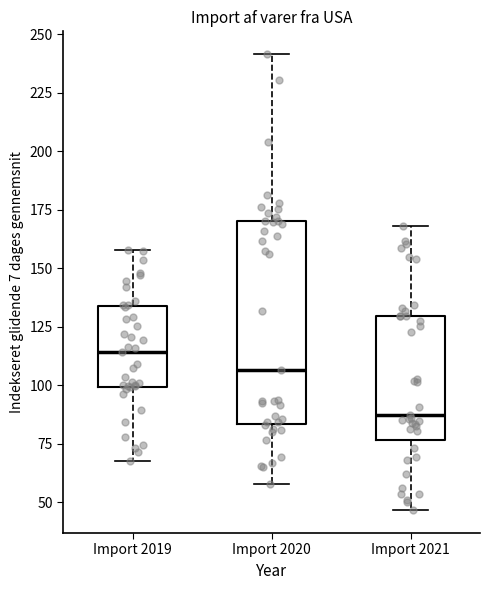

Comparing the boxes themselves (not the whiskers), which one is the tallest?

Import 2020